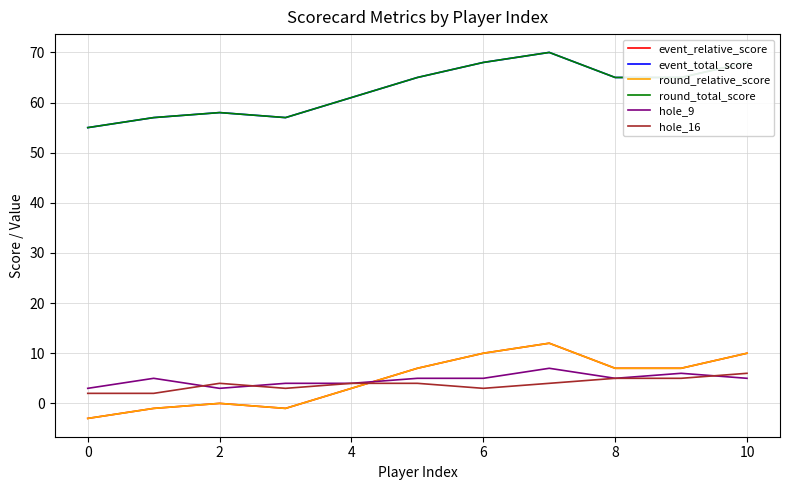

True or false: event_total_score and hole_9 cross at least once.

False